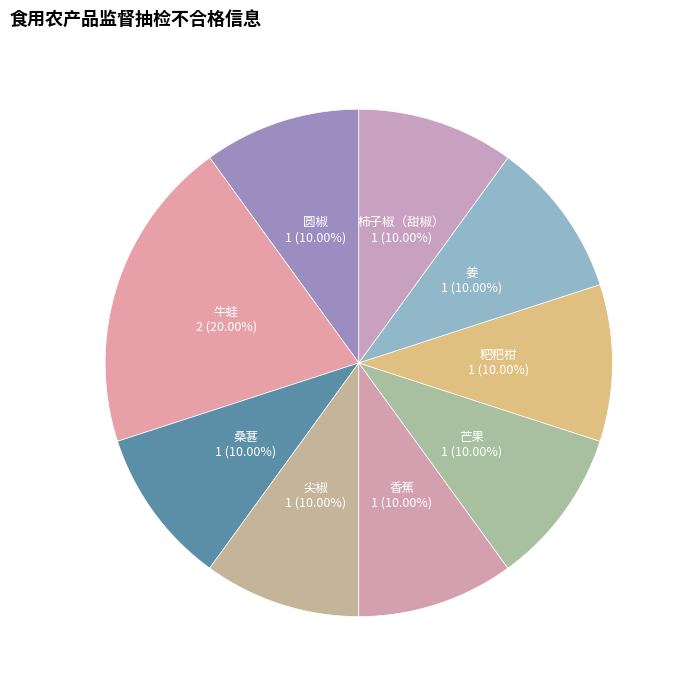

Is there any slice that represents more than half of the pie?

No